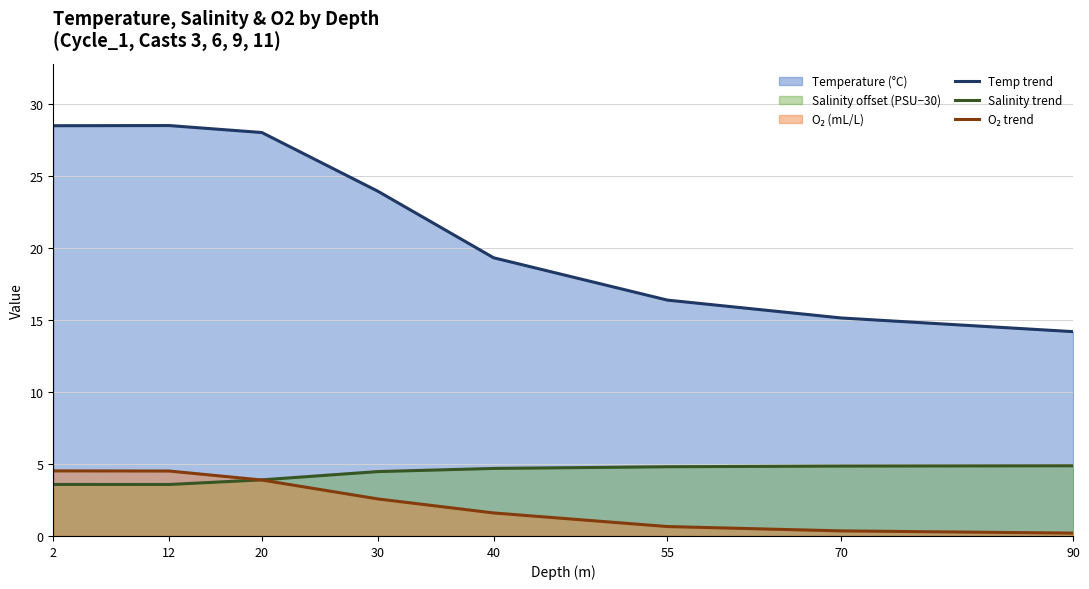

At how many categories does at least one series exceed 11?

8